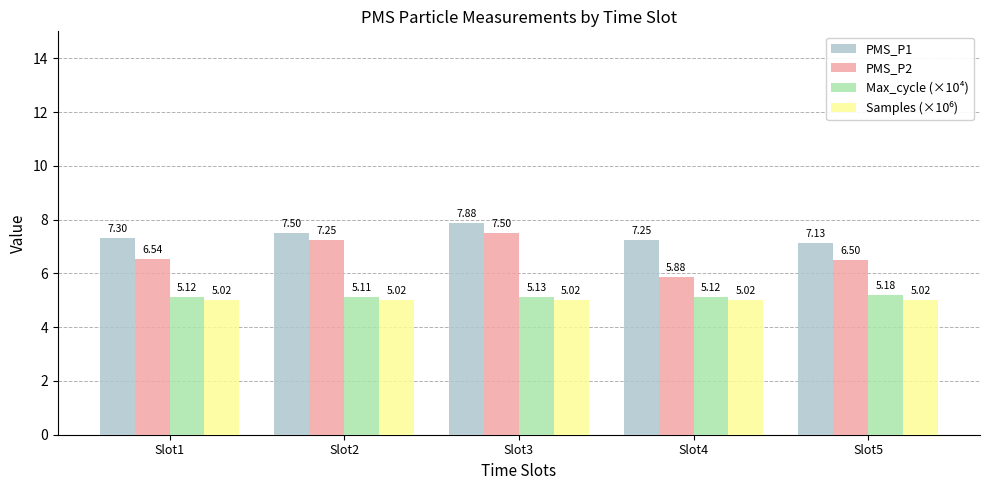

At which category is the sum across all series the highest?

Slot3